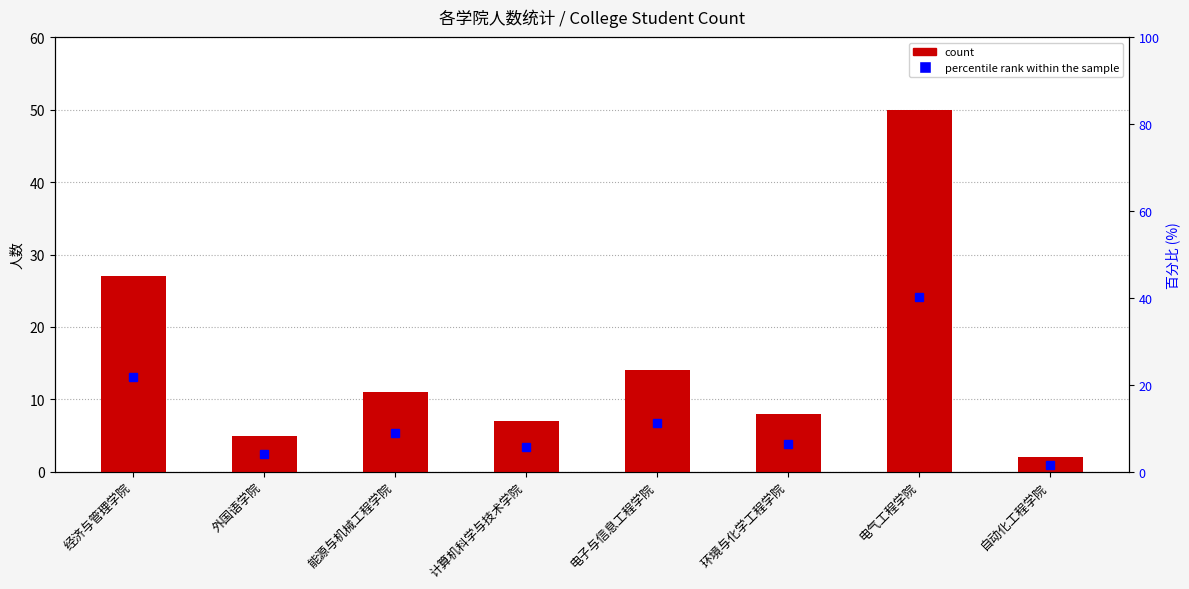

Which category has the highest value in the percentile rank within the sample series?

电气工程学院